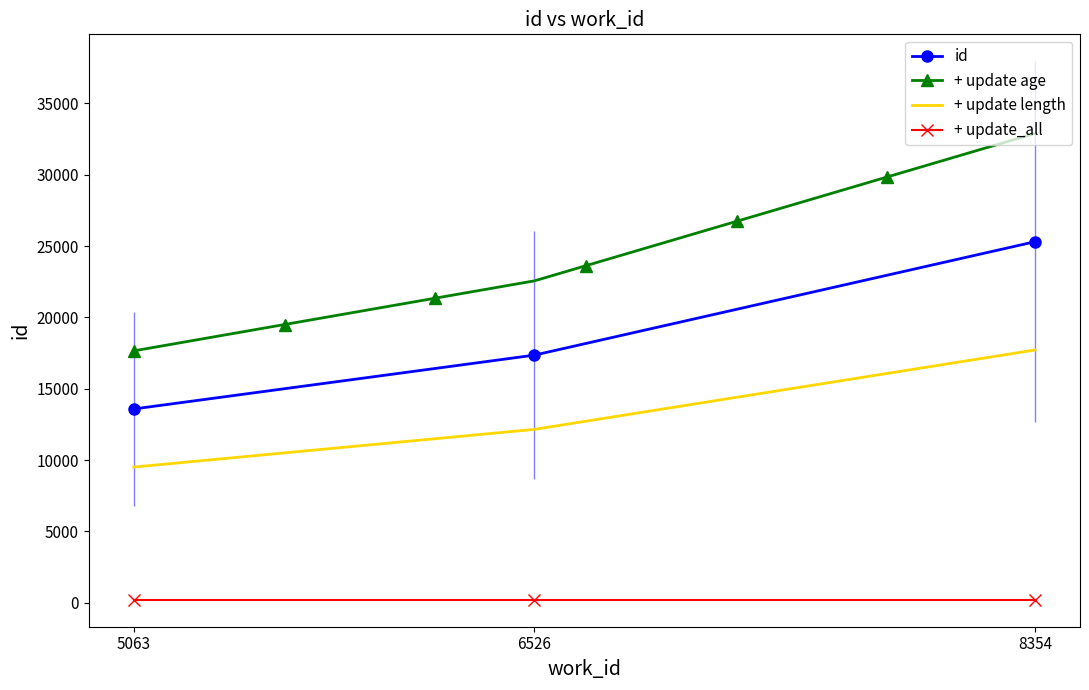

Which has a higher value, 5063 or 8354?

8354